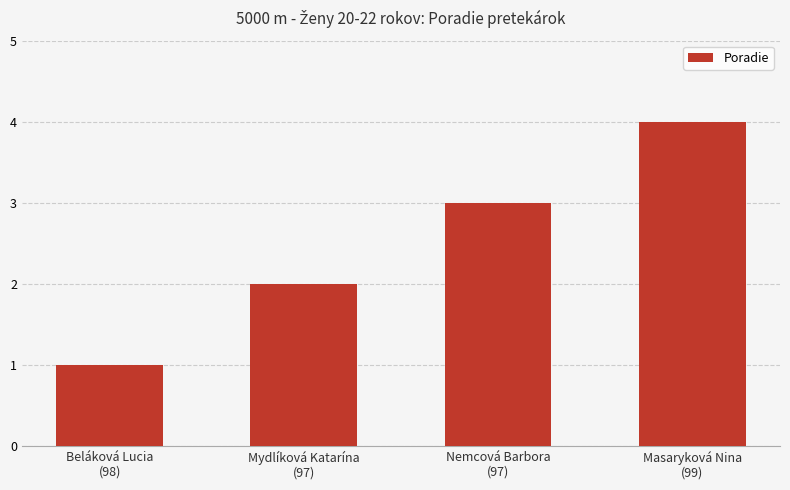

What position from the right is Nemcová Barbora
(97)?

2